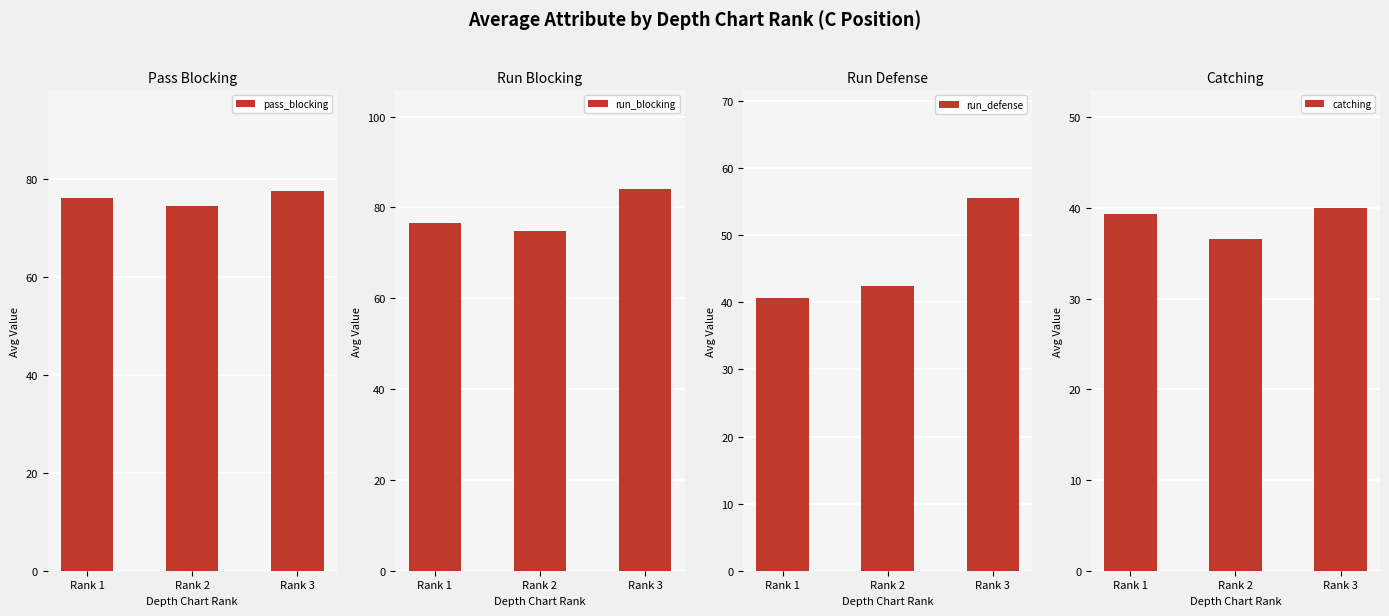

Reading left to right, what are all the values shown in this chart?

pass_blocking: 76.0	74.3	77.5
run_blocking: 76.5	74.9	84.0
run_defense: 40.6	42.5	55.5
catching: 39.4	36.6	40.0